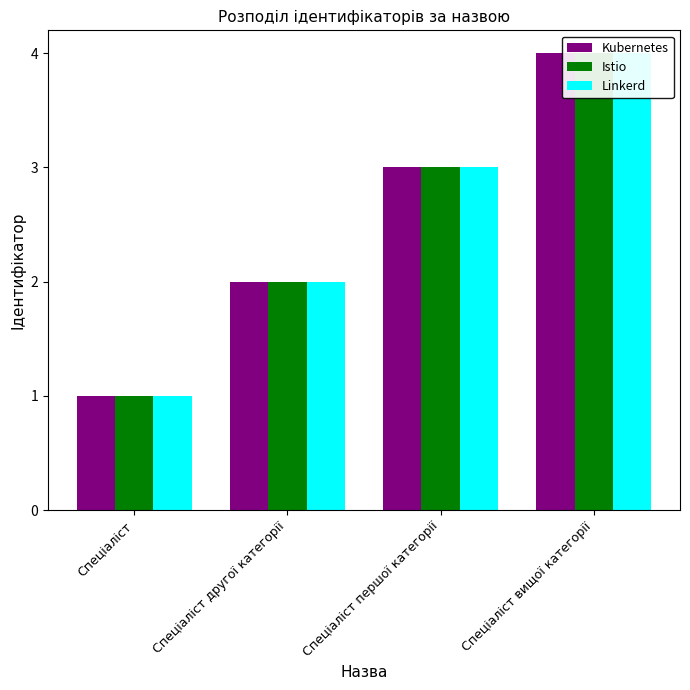

What is the difference between the second highest and second lowest values in the Istio series?

1